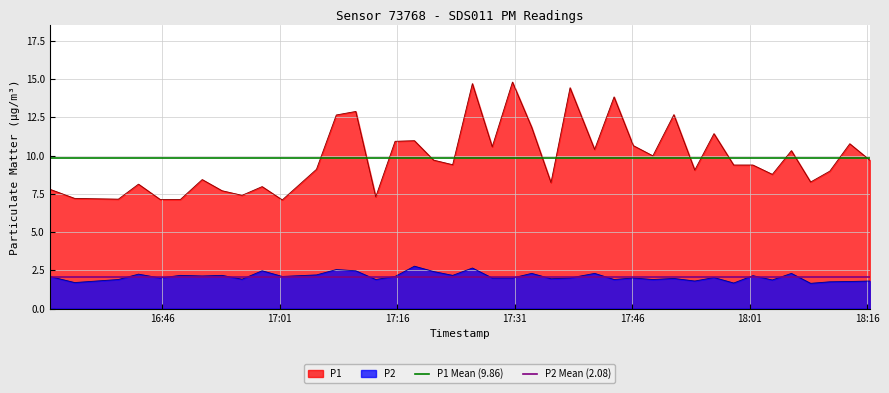

True or false: P2 and P1 intersect in this chart.

False